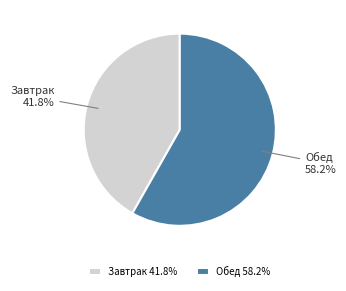

Rank the categories by value from highest to lowest.

Обед, Завтрак